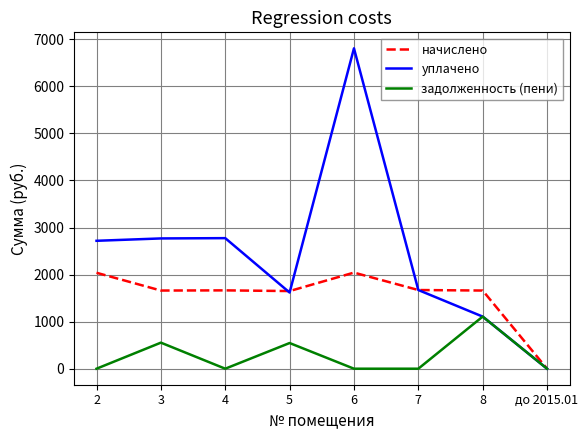

Is the value of начислено at 4 greater than the value of задолженность (пени) at 2?

Yes